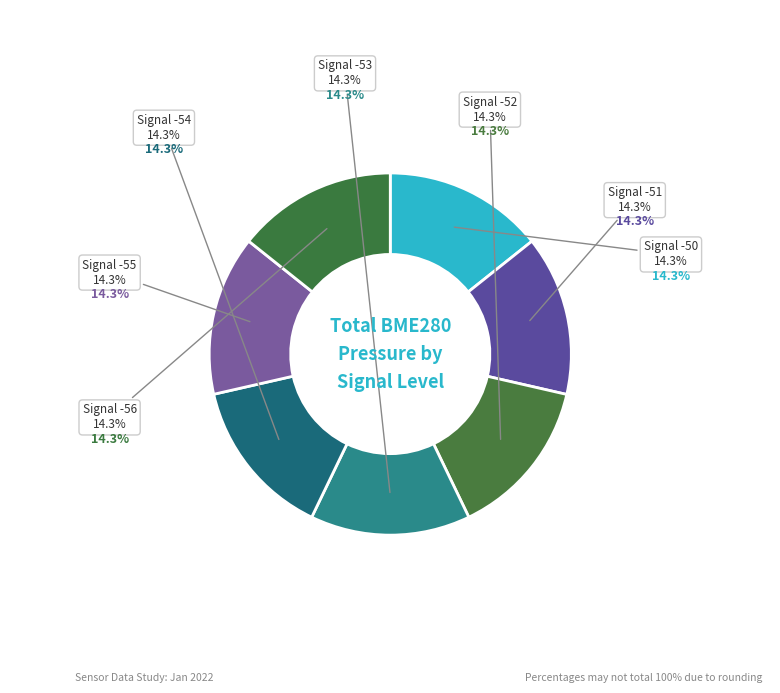

What is the ratio of the value at -53 to the value at -55?

1.0